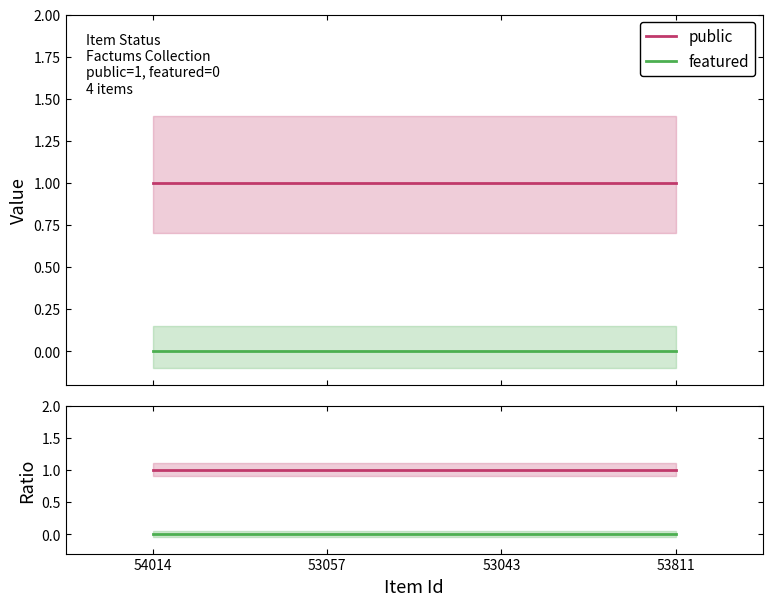

Which has a higher value, 53043 or 53811?

53043